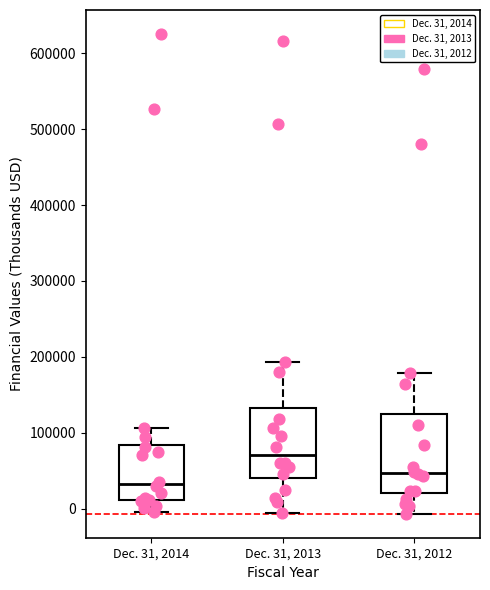

Where is the upper edge of the box for Dec. 31, 2012 on the y-axis? The values are not printed on the chart, so give them approximately, as read against the axis.

120000